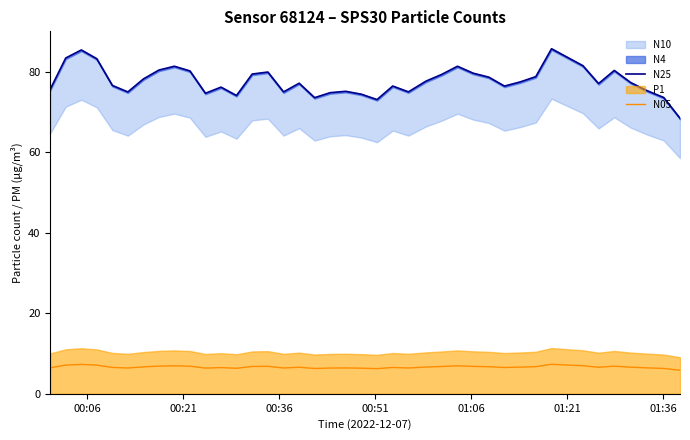

True or false: N25 and N05 cross at least once.

False